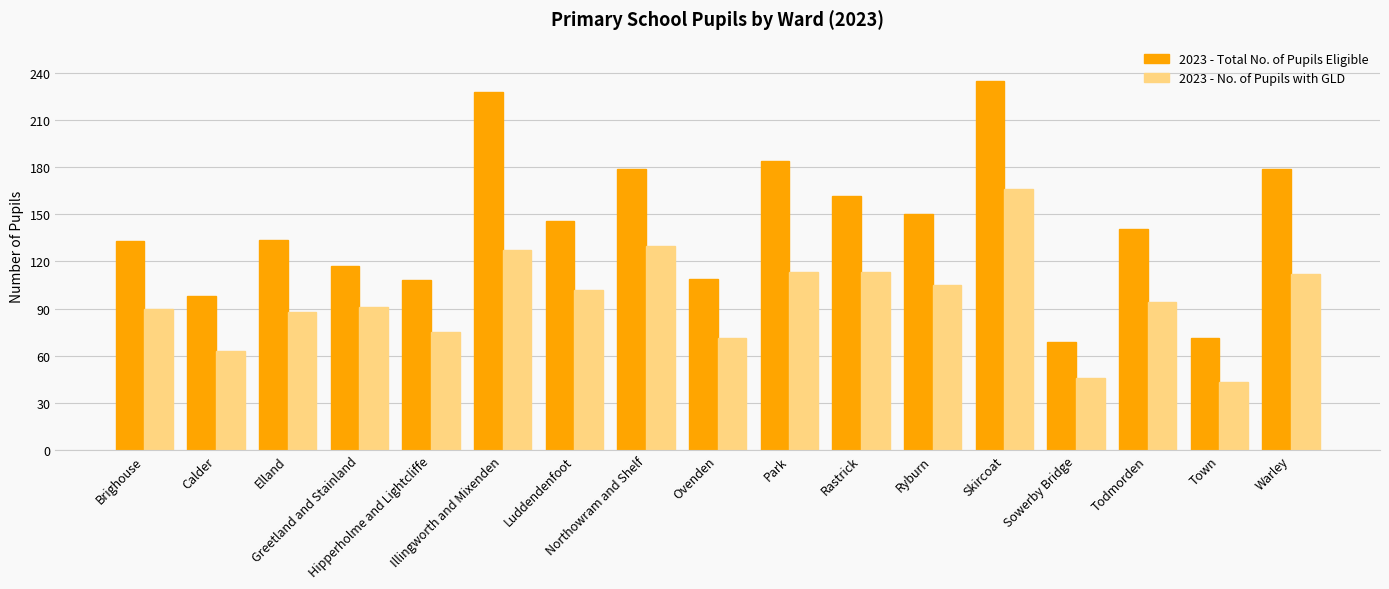

At which category is the sum across all series the highest?

Skircoat